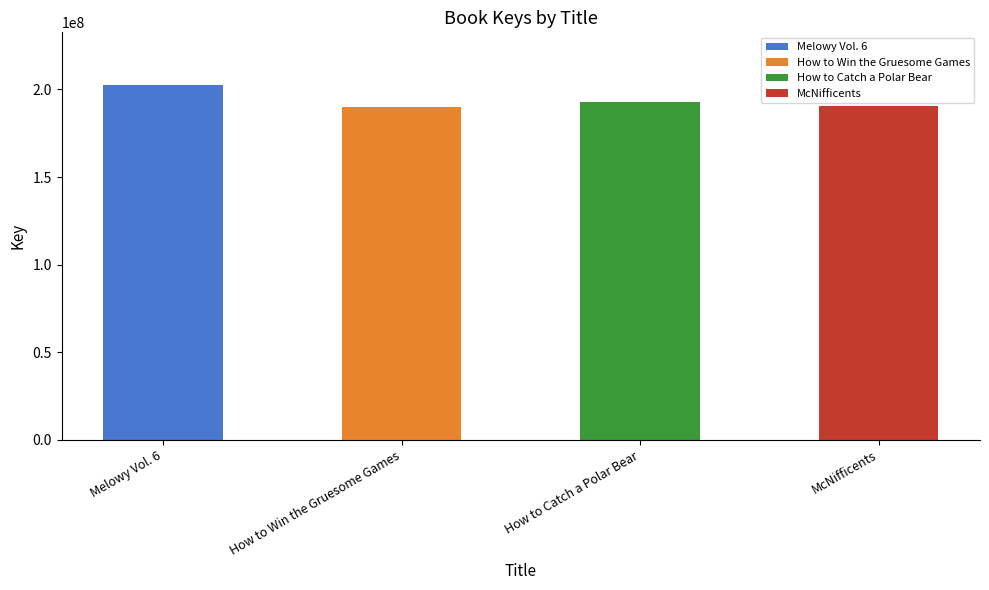

How many data points are less than 192945861?

2